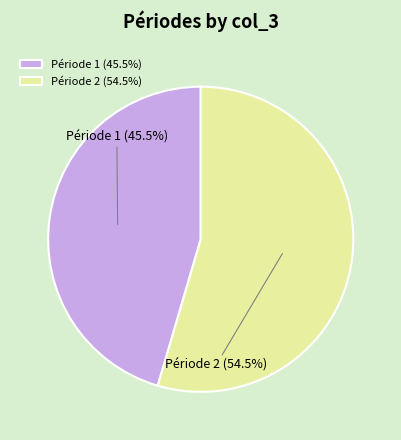

Rank the categories by value from lowest to highest.

Période 1 (45.5%), Période 2 (54.5%)